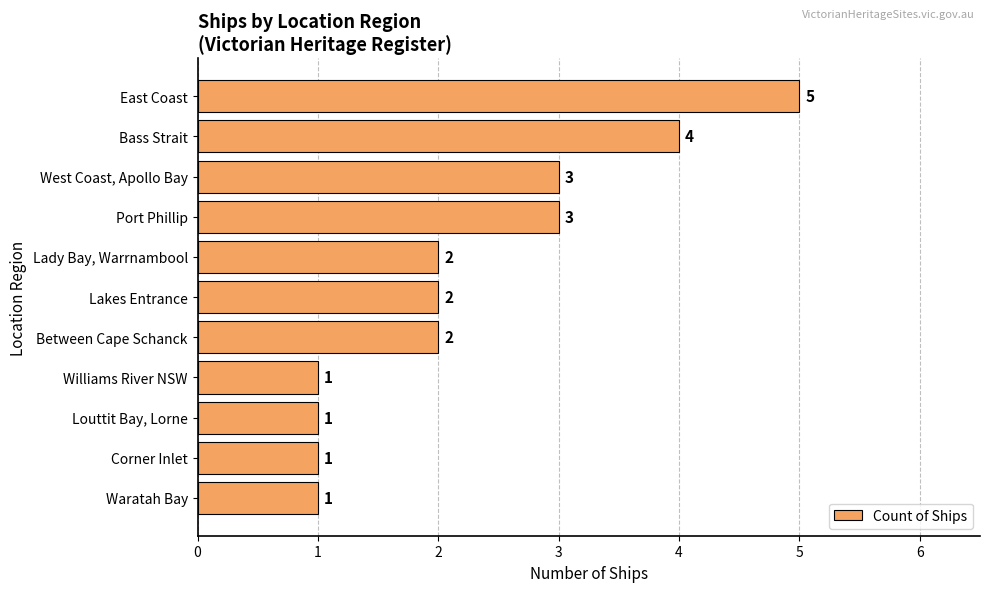

Reading top to bottom, what are all the values shown in this chart?

5	4	3	3	2	2	2	1	1	1	1